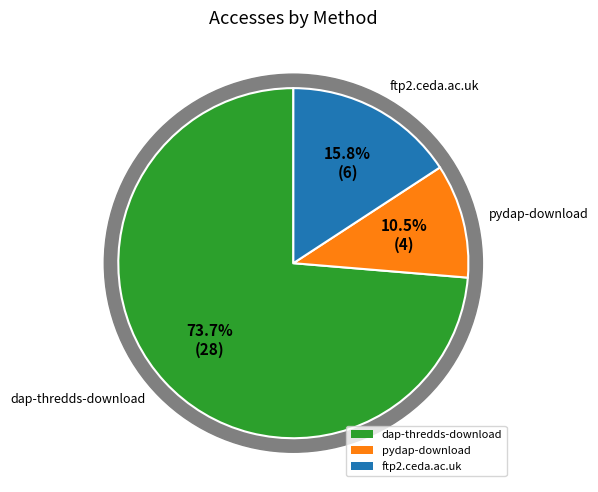

What percentage is the pydap-download slice, to the nearest percent?

11%